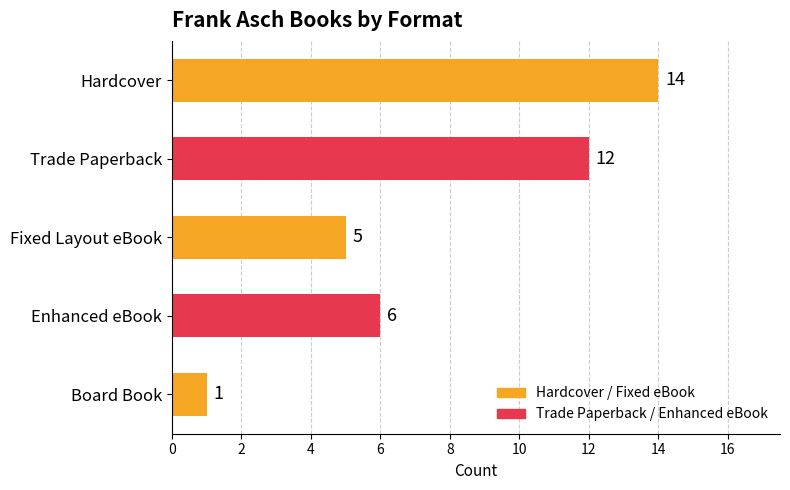

Is it true that the value at Trade Paperback is 12?

True